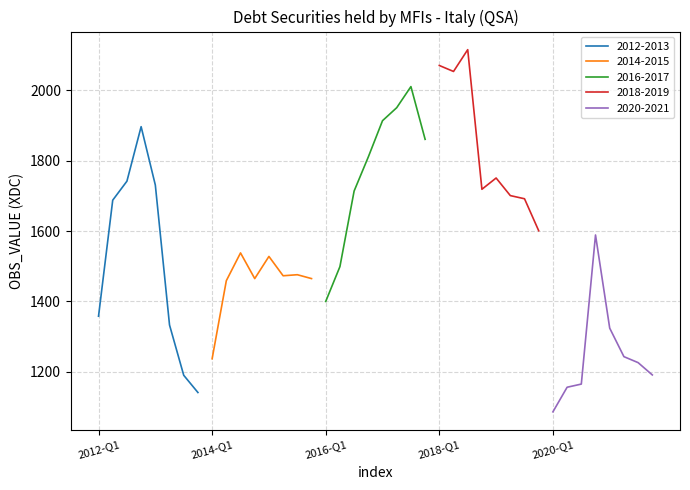

What is the lowest value of the 2012-2013 series?

1141